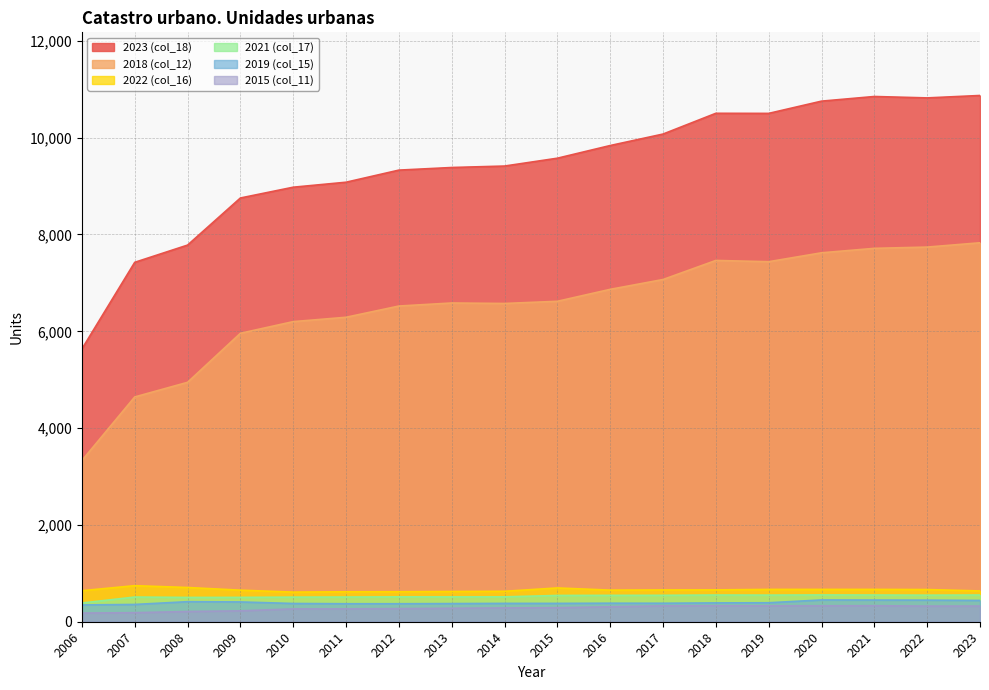

Is the value of 2022 (col_16) at 2010 greater than the value of 2018 (col_12) at 2021?

No